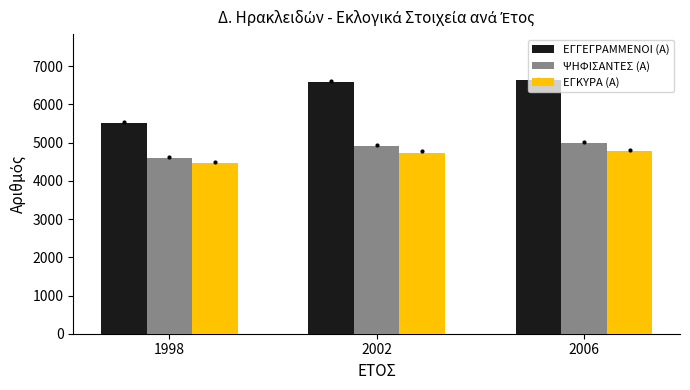

How many ΨΗΦΙΣΑΝΤΕΣ (Α) values are between 4601 and 4988?

3